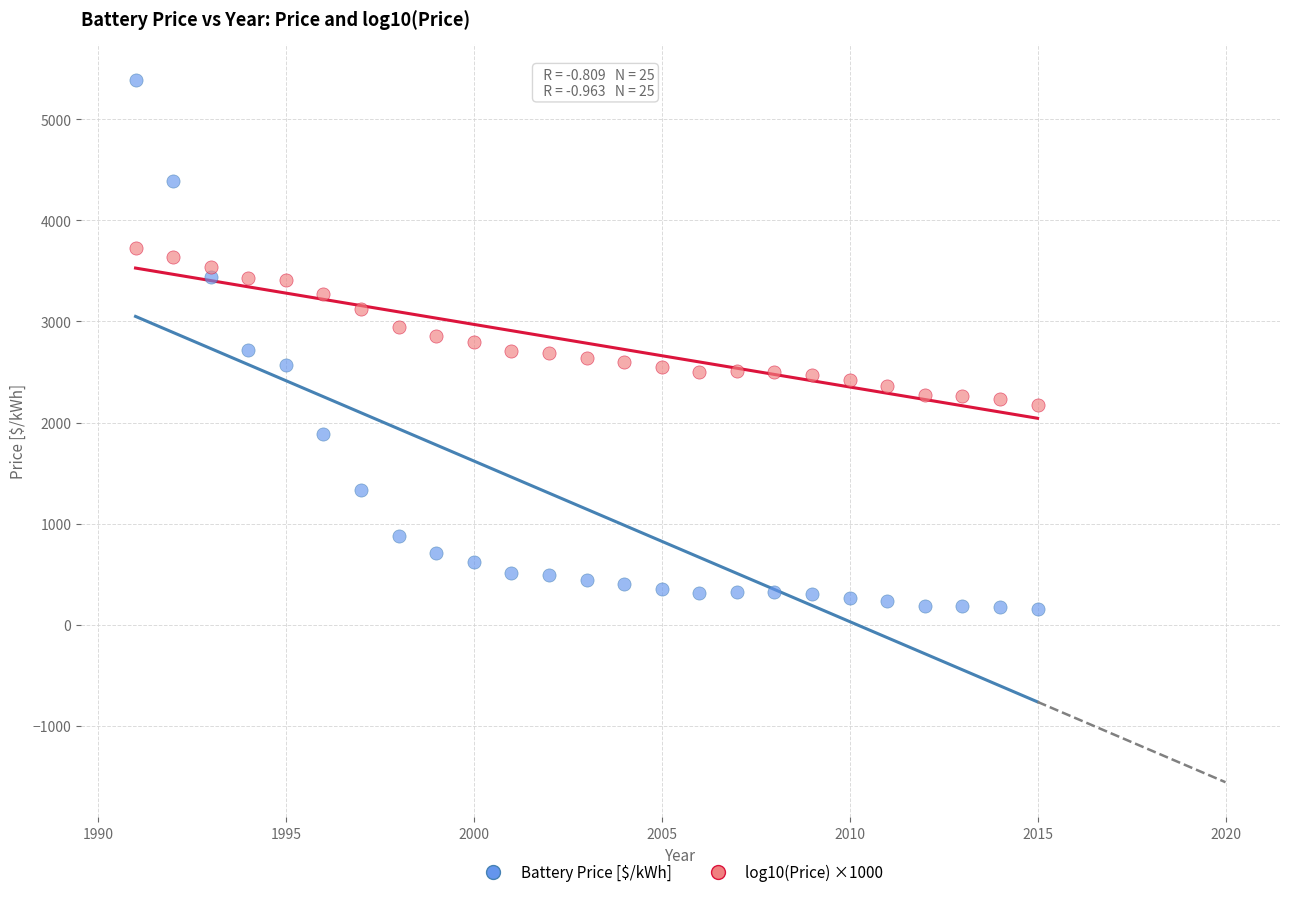

Which series reaches the minimum Y coordinate?

Battery Price [$/kWh]